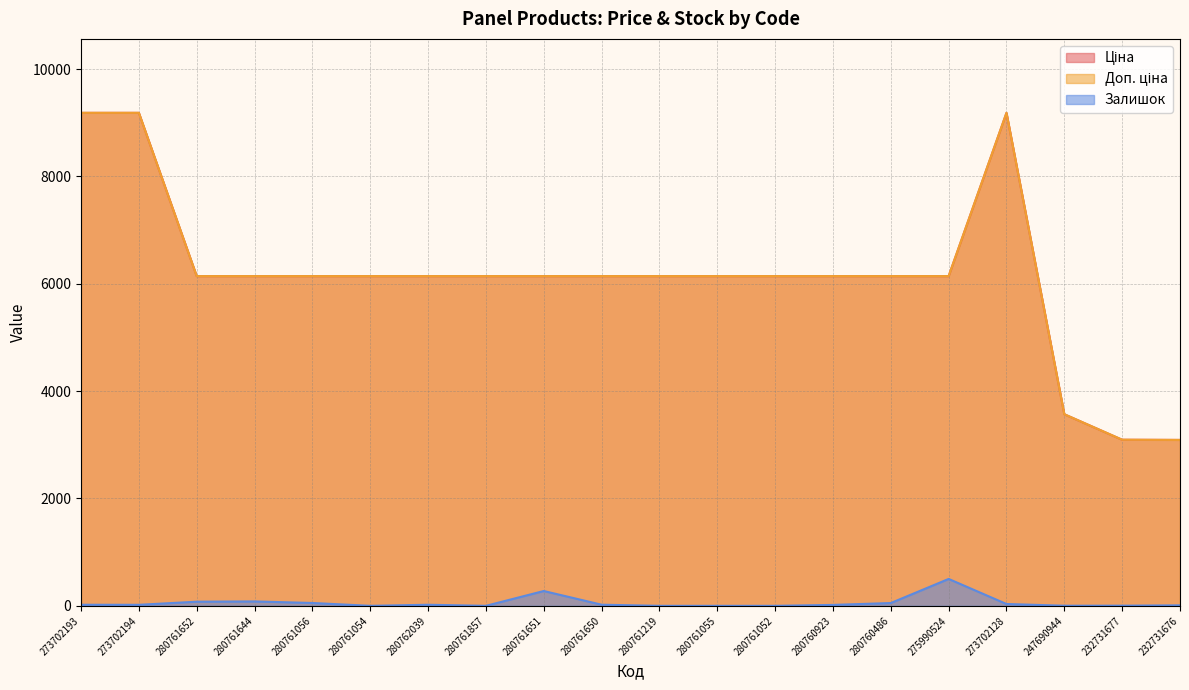

Read the Ціна value at 247690944.

3569.6